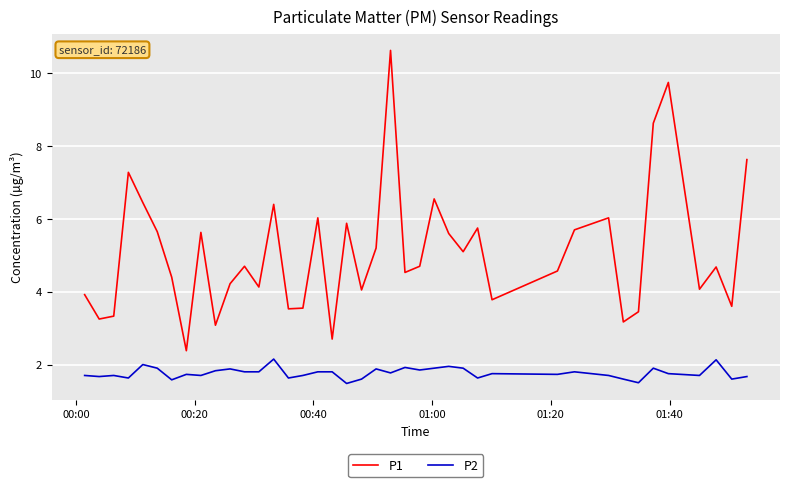

True or false: P2 and P1 cross at least once.

False